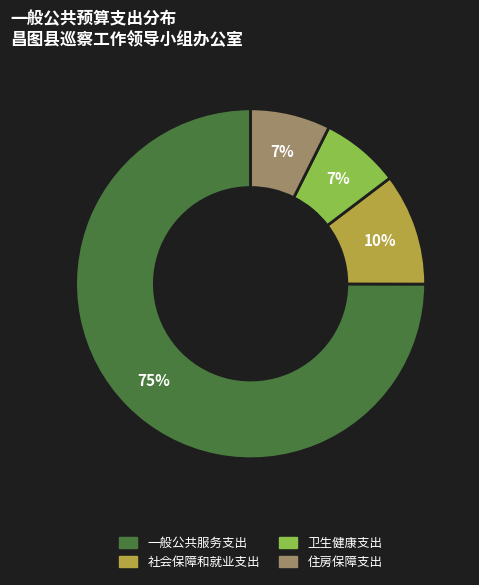

What is the ratio of the value at 卫生健康支出 to the value at 社会保障和就业支出?

0.7